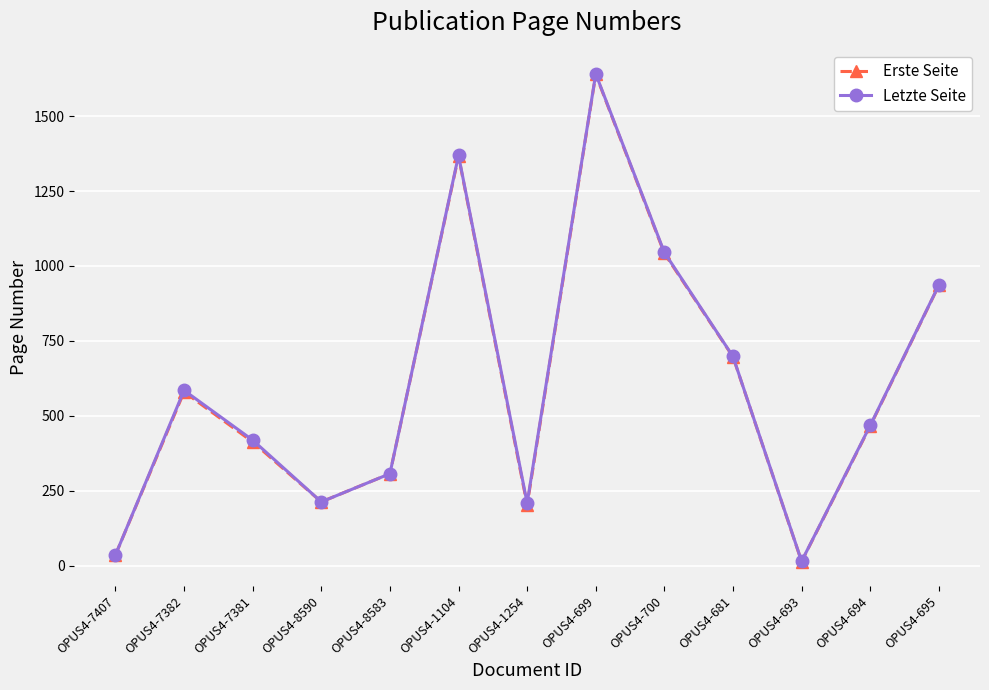

At which label is Letzte Seite closest to 828?

OPUS4-695